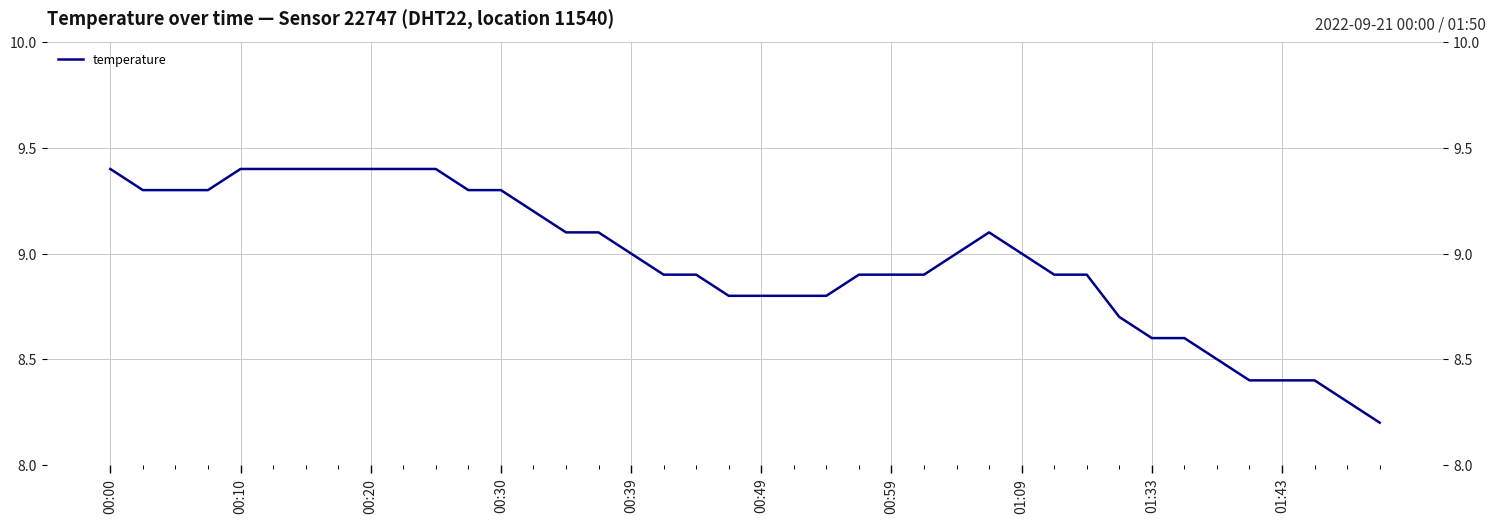

What is the value of the 15th point from the left?

9.1